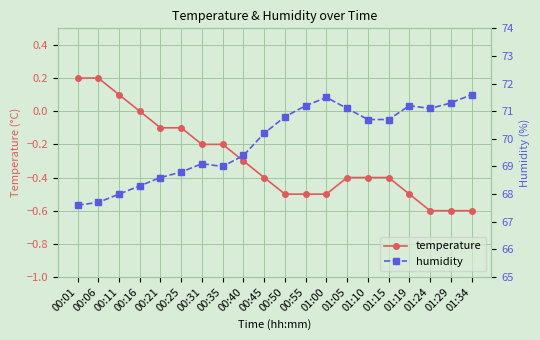

How many interior local peaks does the humidity series have?

3